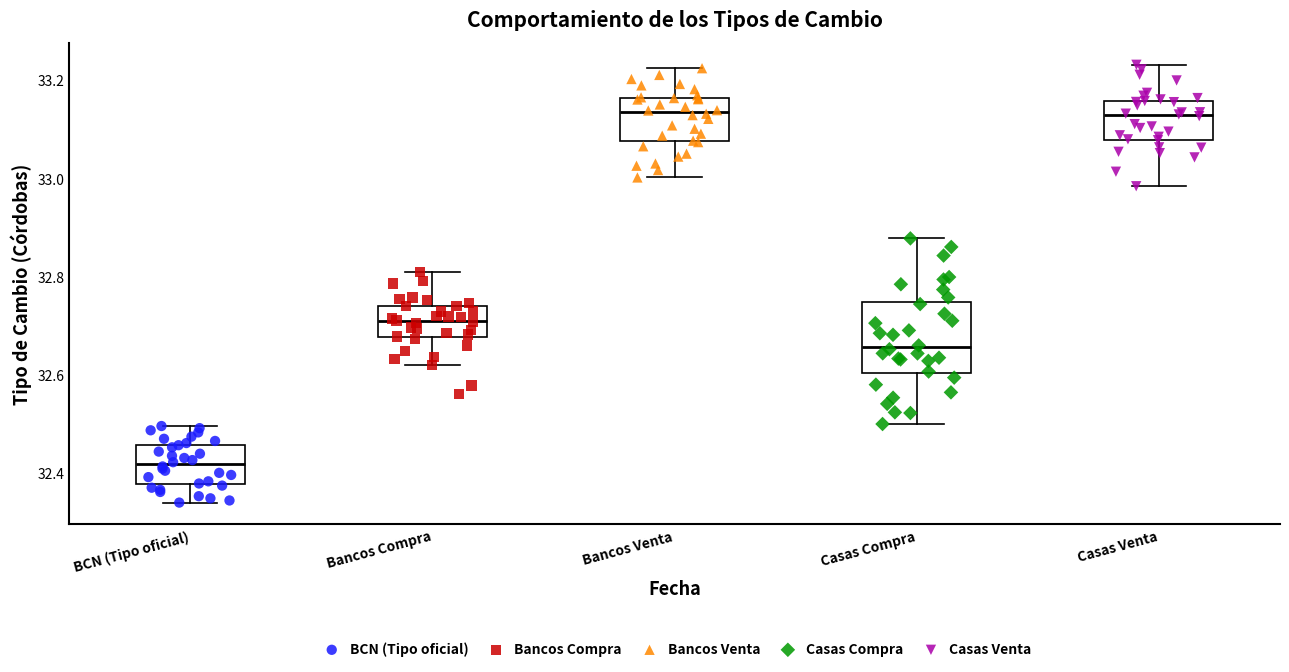

Reading left to right, transcribe this box plot: for each box, give where its median line is, the range the box spans, and where its two whiskers end, as read against the y-axis. The values are not printed on the chart, so give them approximately, as read against the axis.

BCN (Tipo oficial): median 32.42, box 32.38 to 32.46, whiskers 32.34 to 32.50
Bancos Compra: median 32.70, box 32.68 to 32.74, whiskers 32.62 to 32.80
Bancos Venta: median 33.14, box 33.08 to 33.16, whiskers 33.00 to 33.22
Casas Compra: median 32.66, box 32.60 to 32.74, whiskers 32.50 to 32.88
Casas Venta: median 33.12, box 33.08 to 33.16, whiskers 32.98 to 33.24